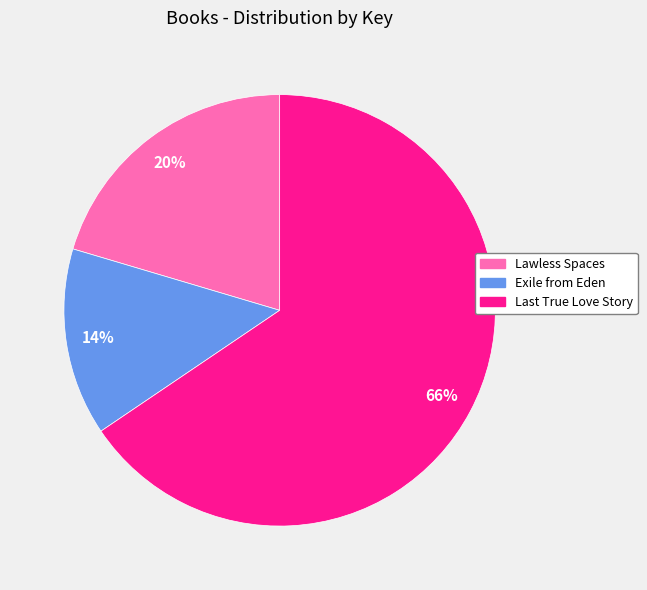

What is the majority slice?

Last True Love Story